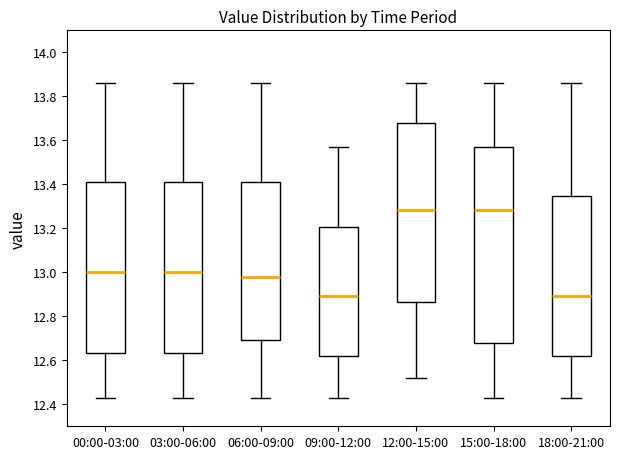

Which box is the tallest, from its lower edge to its upper edge?

15:00-18:00